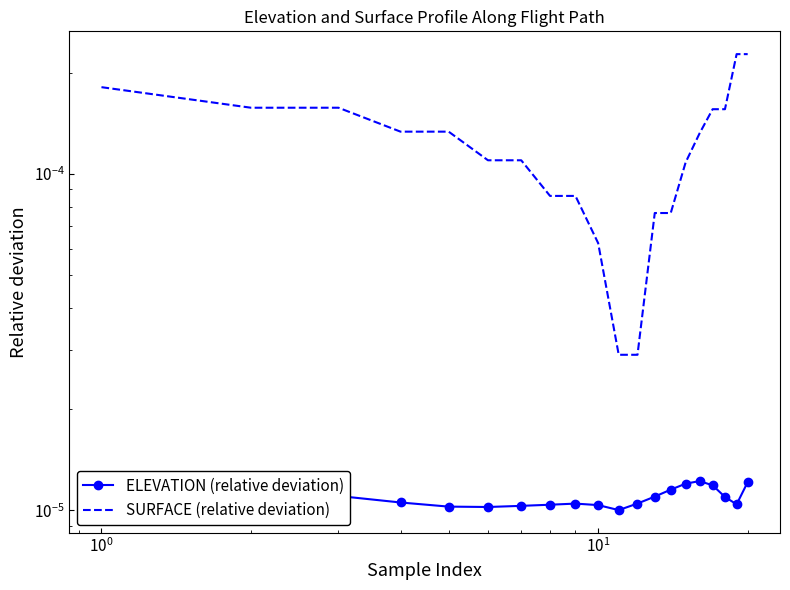

True or false: SURFACE (relative deviation) and ELEVATION (relative deviation) intersect in this chart.

False